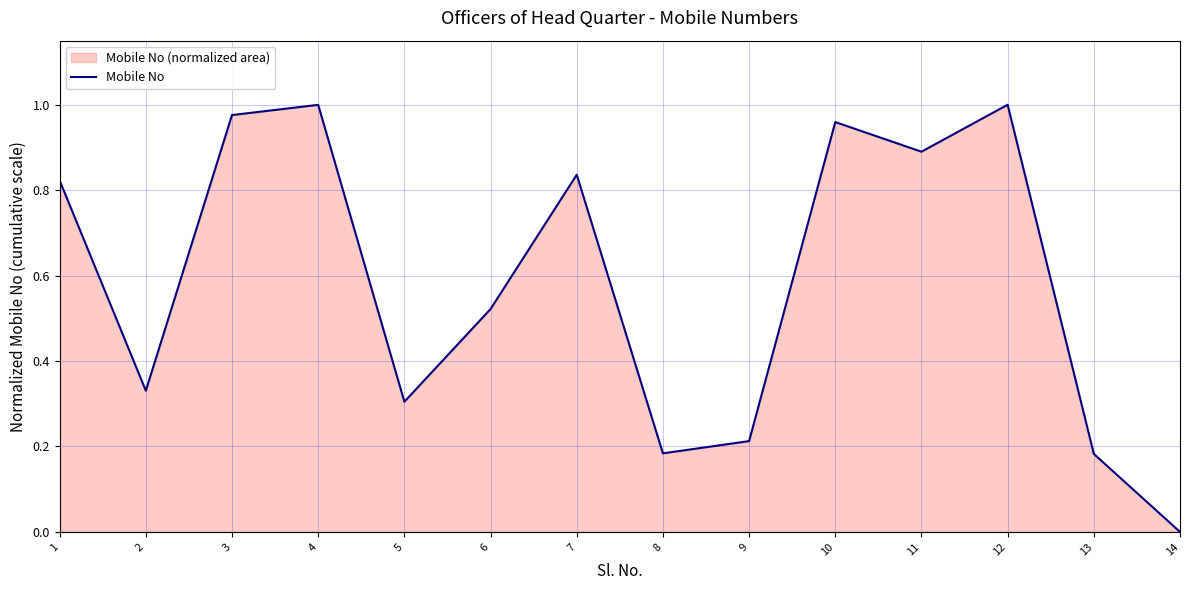

Rank the categories by value from lowest to highest.

14, 13, 8, 9, 5, 2, 6, 1, 7, 11, 10, 3, 4, 12